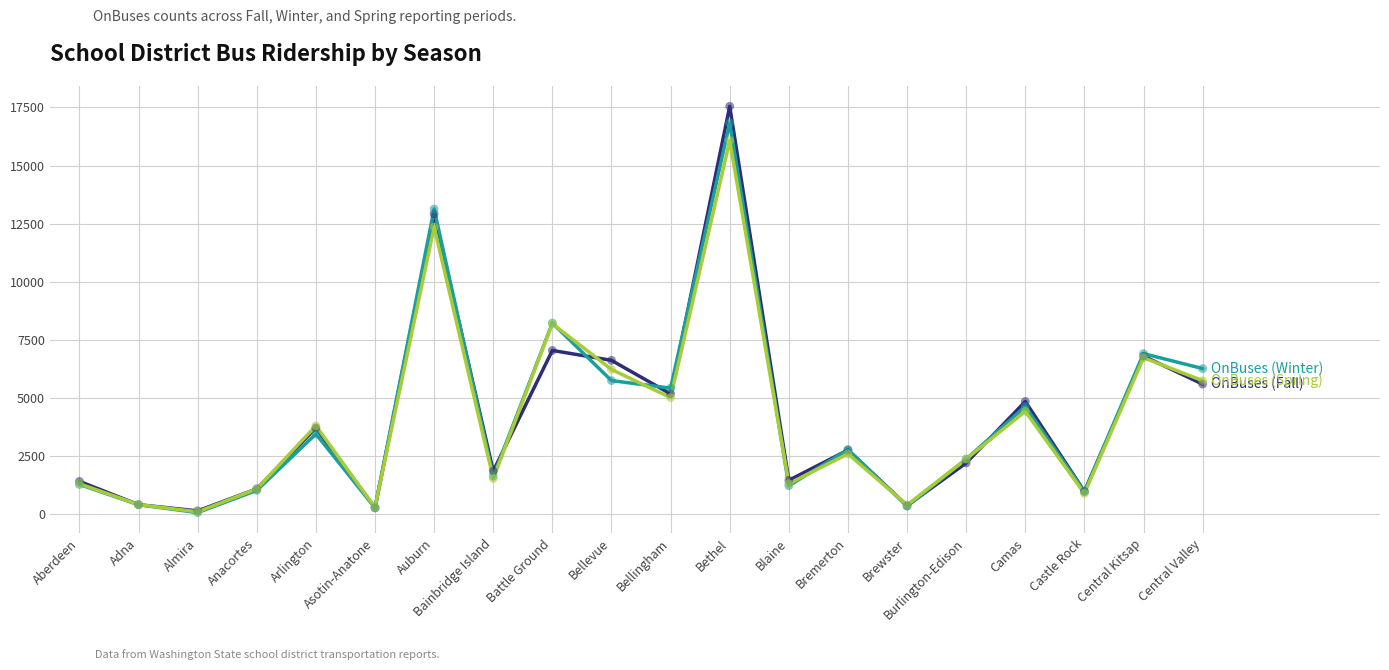

What is the spread (max minus min) of values at Aberdeen?

133